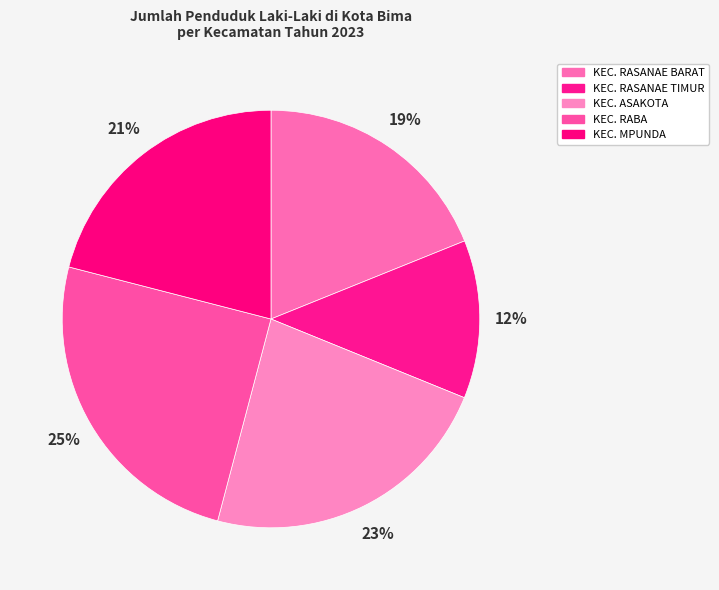

True or false: KEC. ASAKOTA accounts for 31% of the total.

False